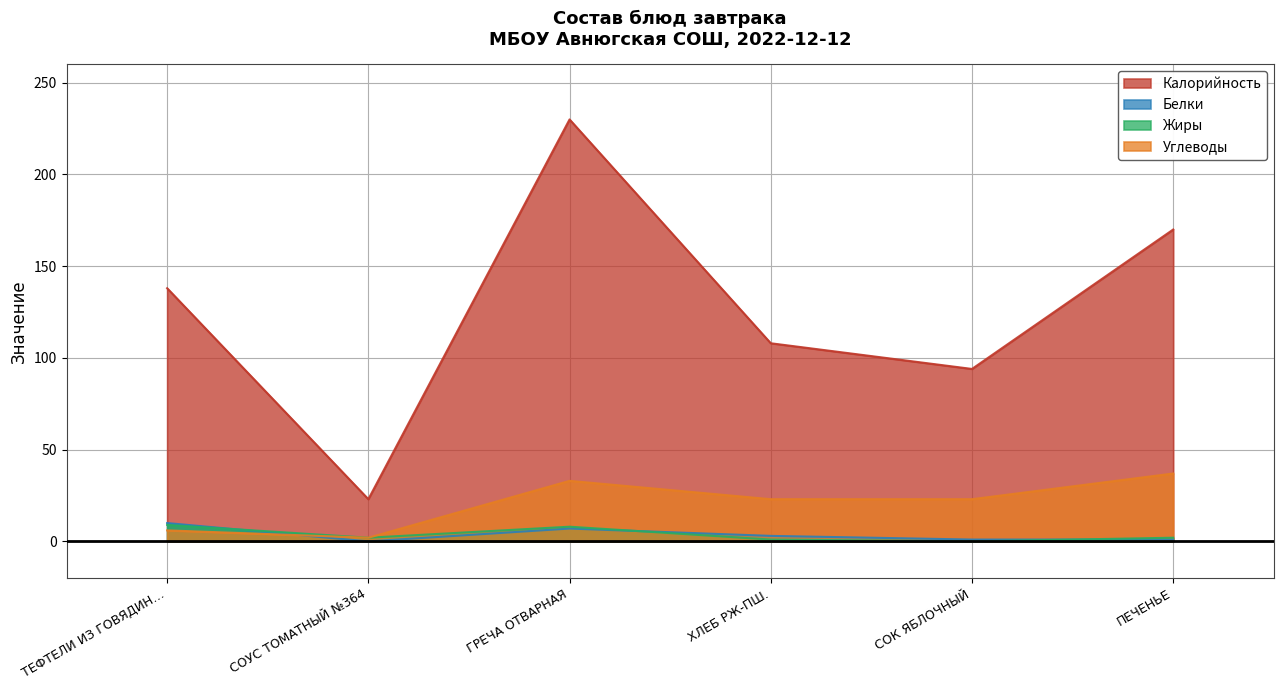

True or false: Жиры and Углеводы intersect in this chart.

False